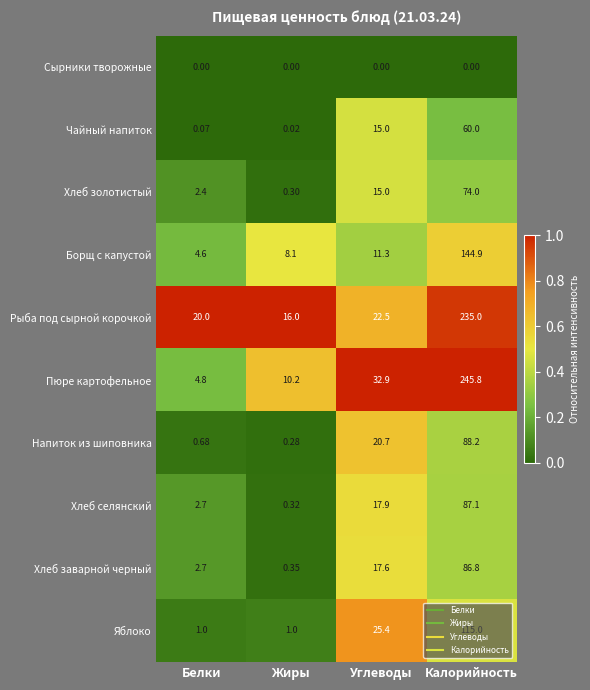

At which label is Хлеб золотистый closest to 37?

Углеводы